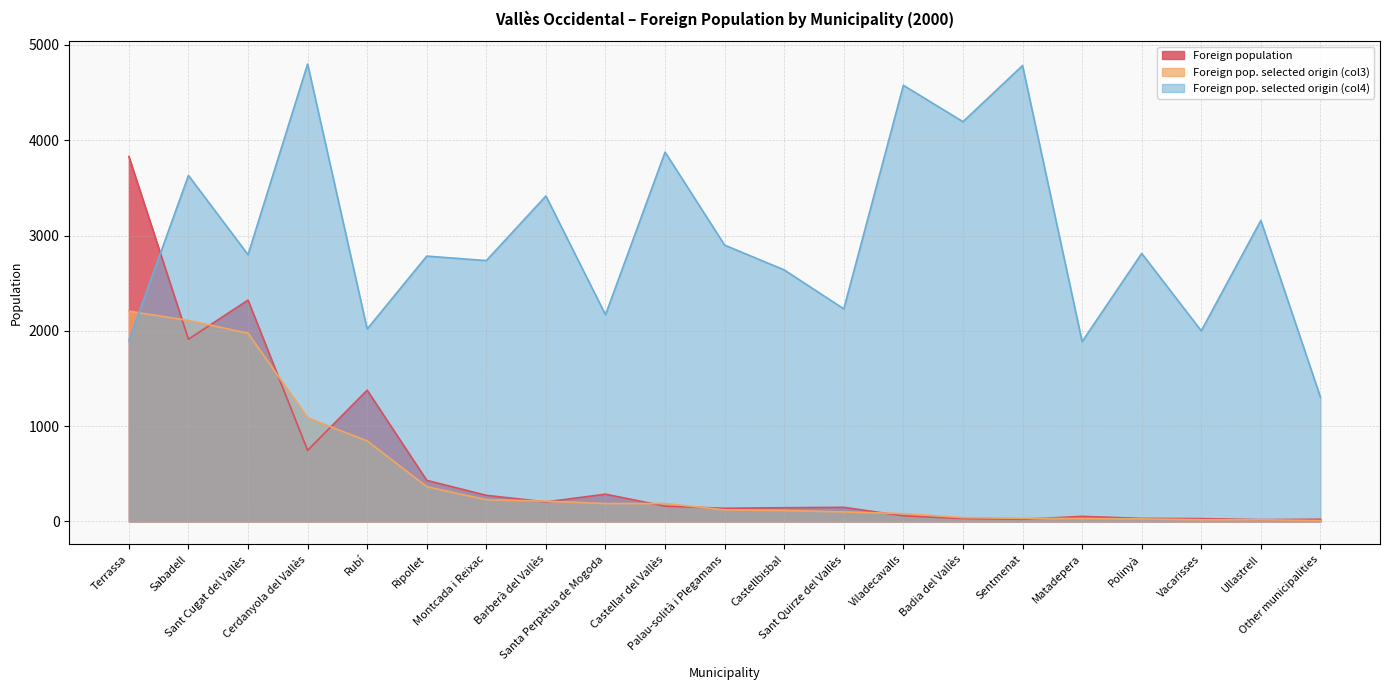

Which series has the largest total across all categories?

Foreign pop. selected origin (col4)